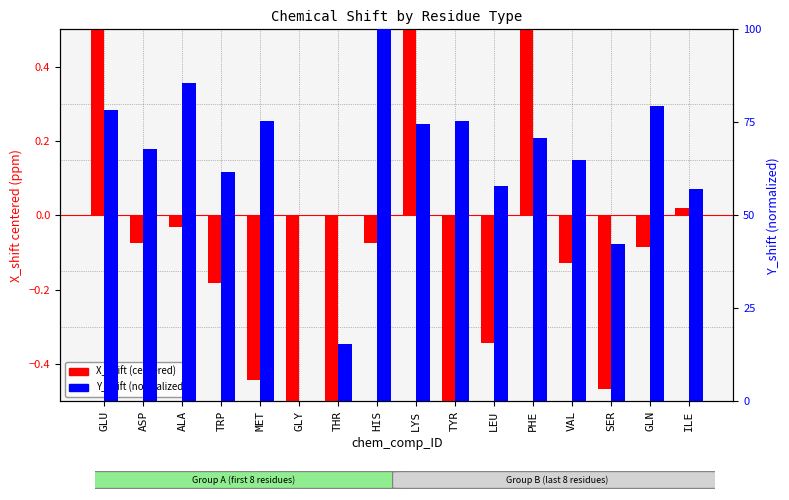

List the series in order of their overall mean, lowest first.

X_shift (centered), Y_shift (norm)